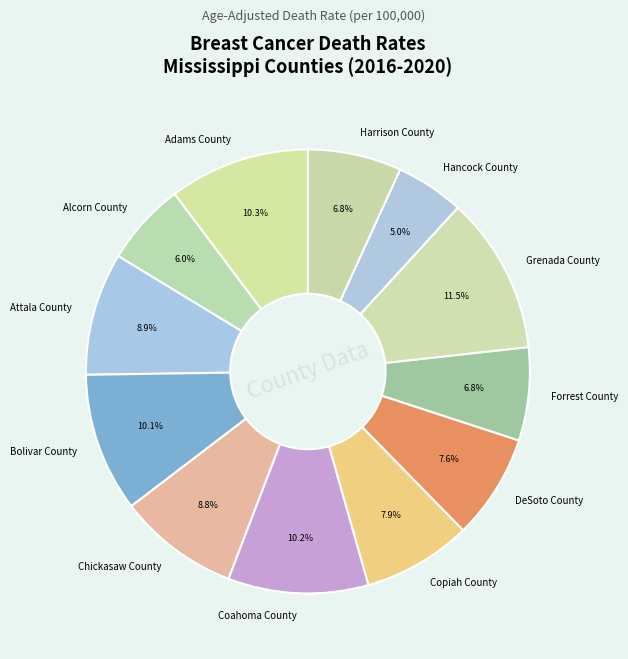

Do Hancock County and Coahoma County together represent more than half of the pie?

No